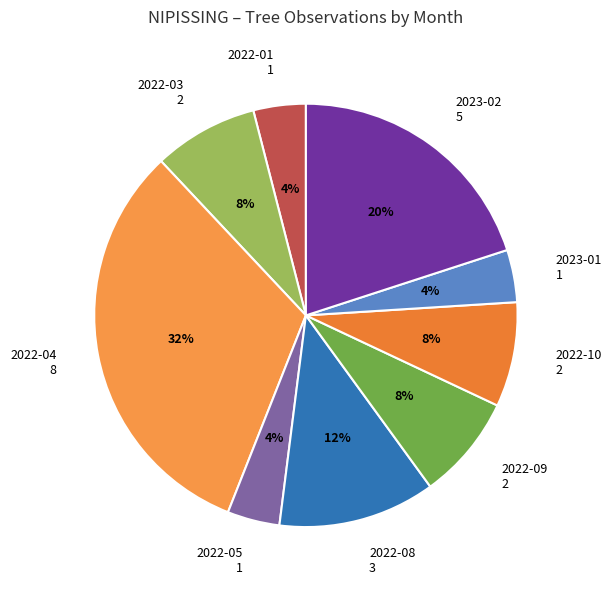

Is there any slice that represents more than half of the pie?

No